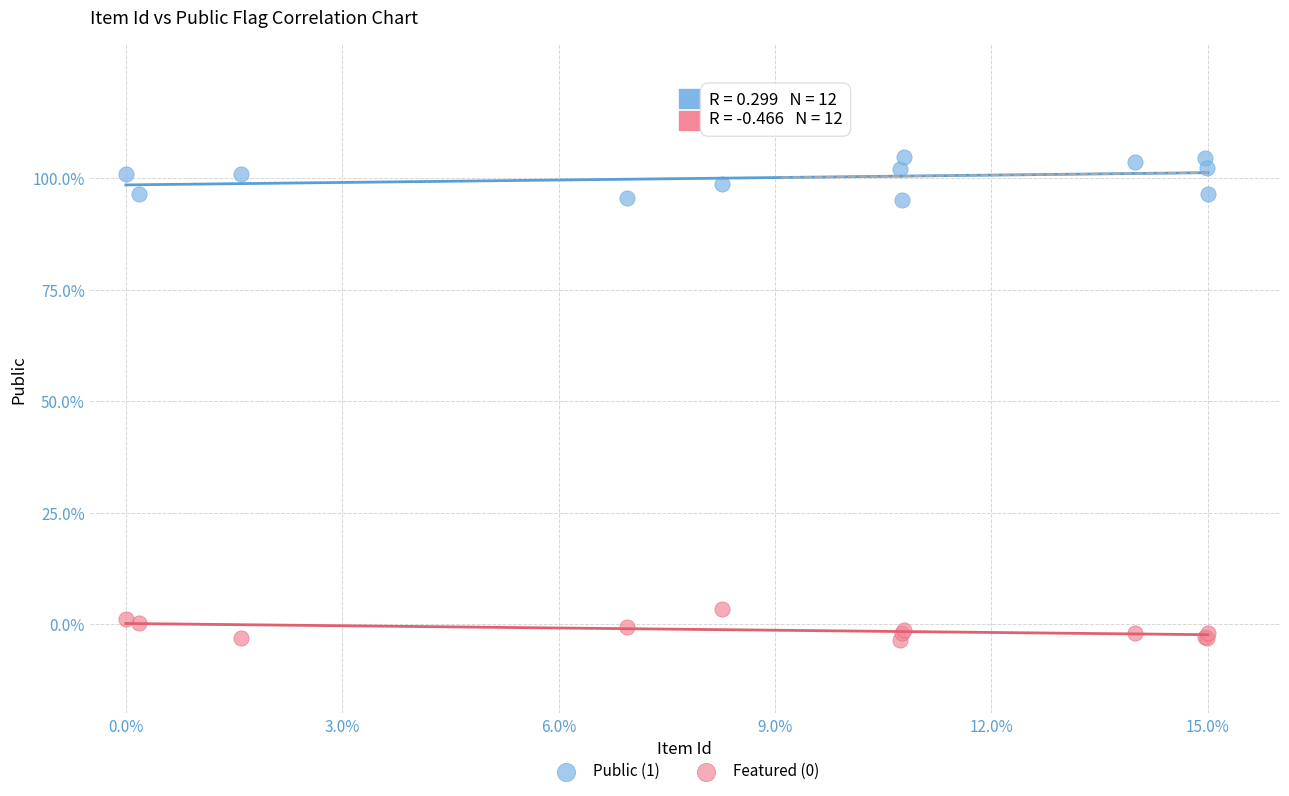

Which series contains the lowest Y value?

Featured (0)